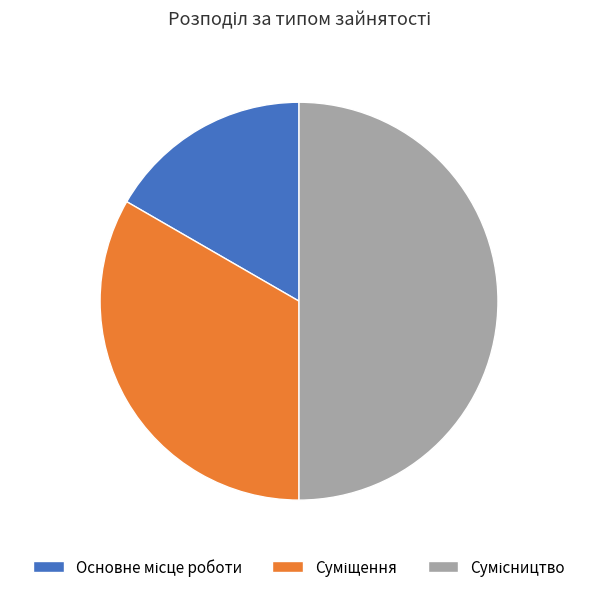

Which slice is the smallest?

Основне місце роботи